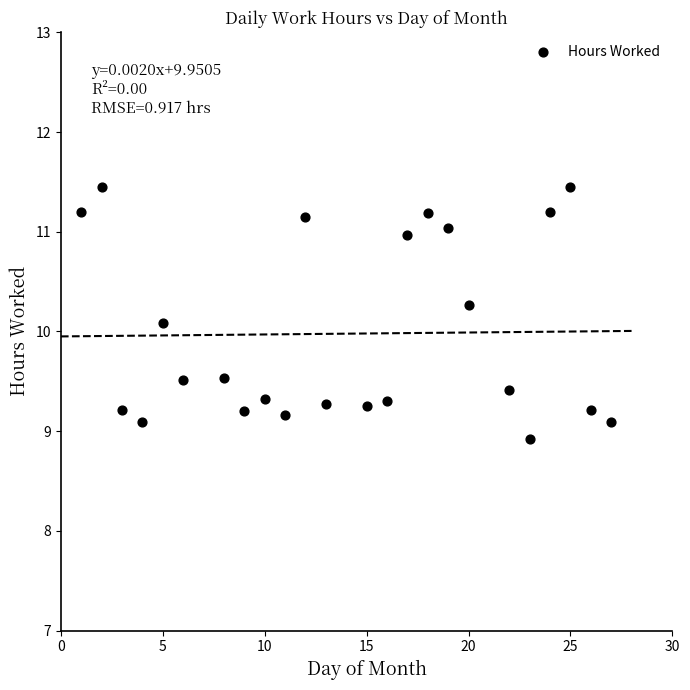

What Y value in the scatter plot is closest to 10?

10.1